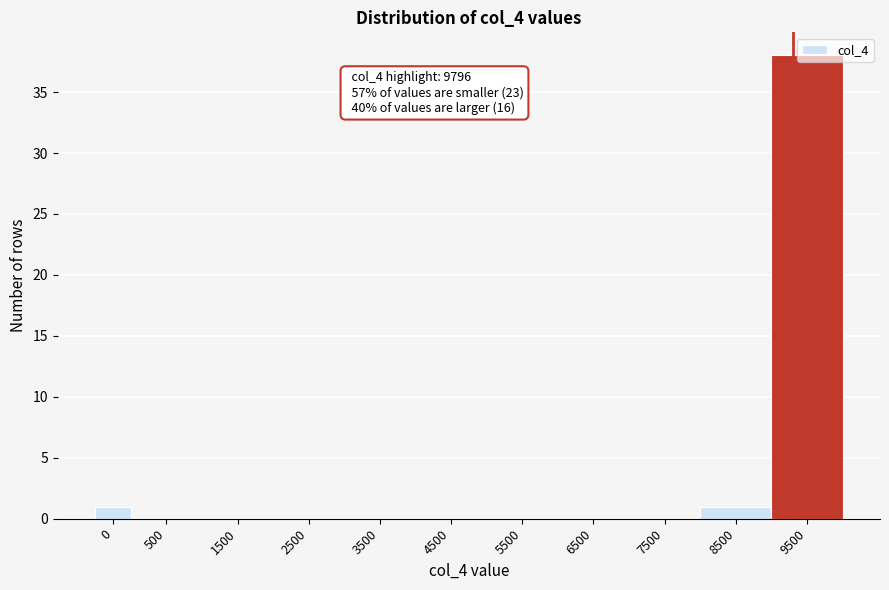

True or false: the data shows 0 at 500.

True